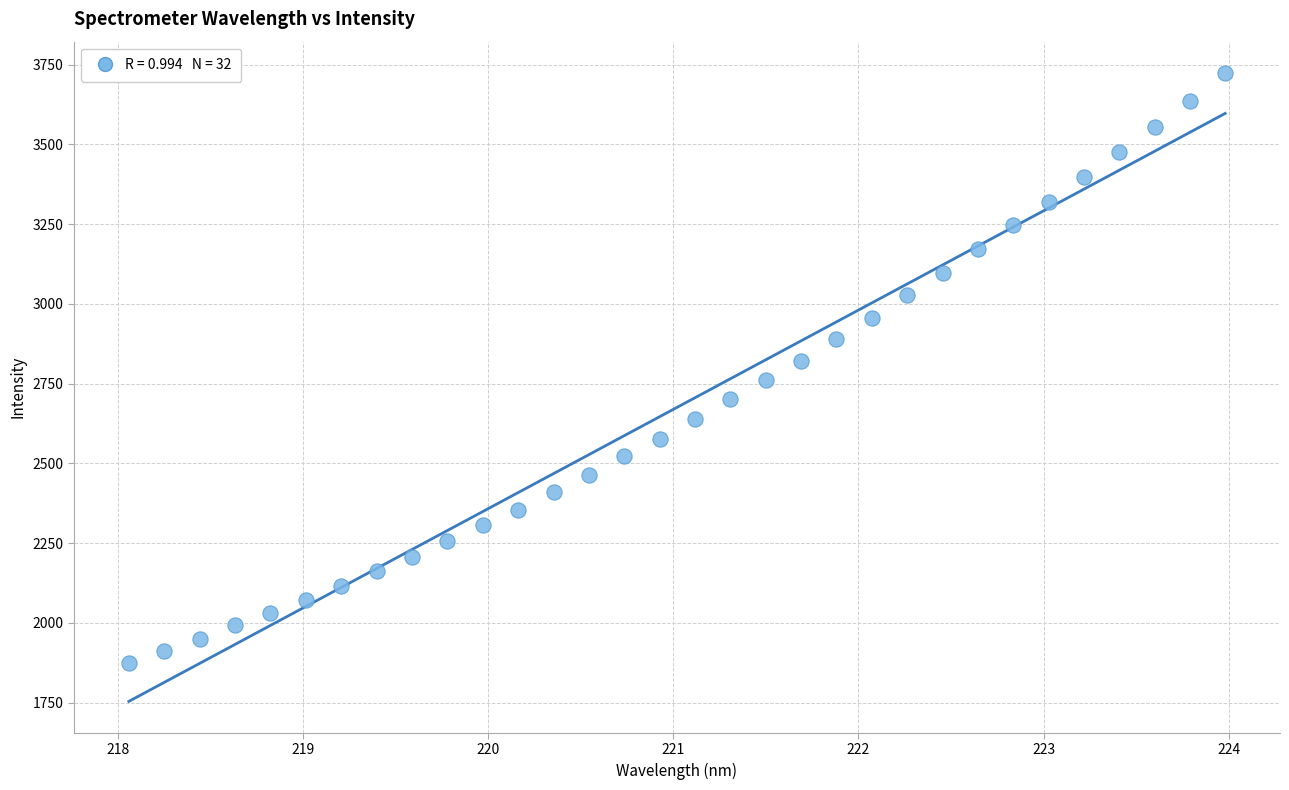

What is the range of Y values (max minus min)?

1848.7